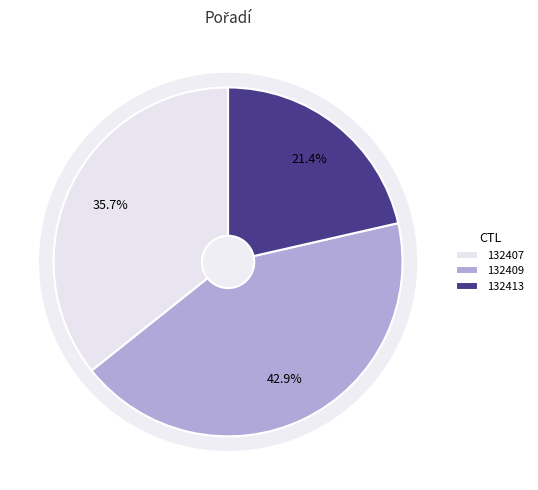

What is the change in value from 132409 to 132413?

-3